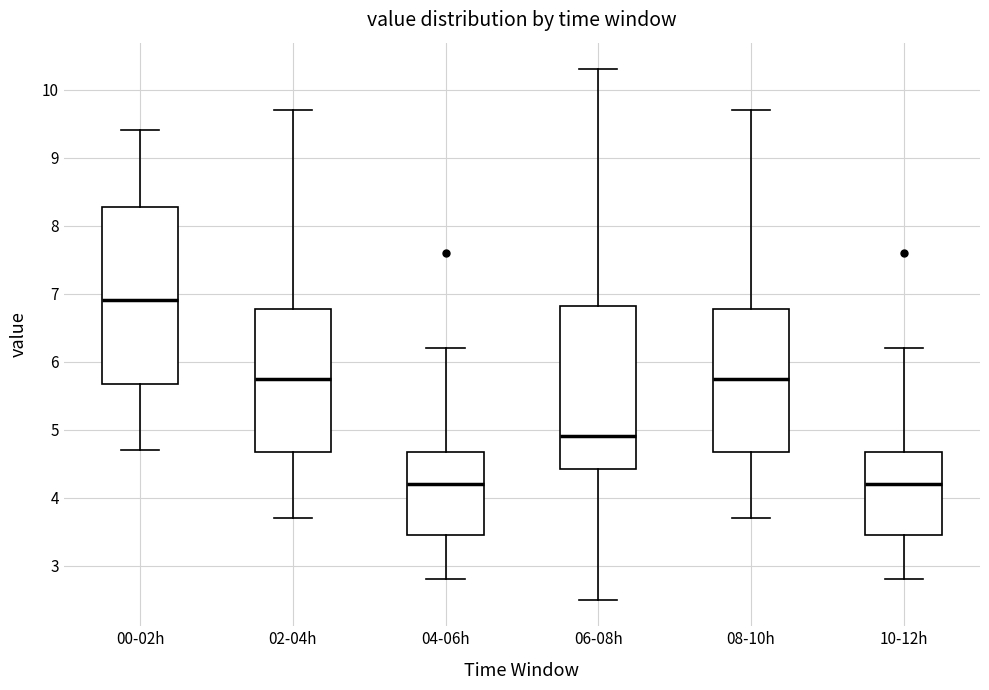

Where is the upper edge of the box for 06-08h on the y-axis? The values are not printed on the chart, so give them approximately, as read against the axis.

6.8